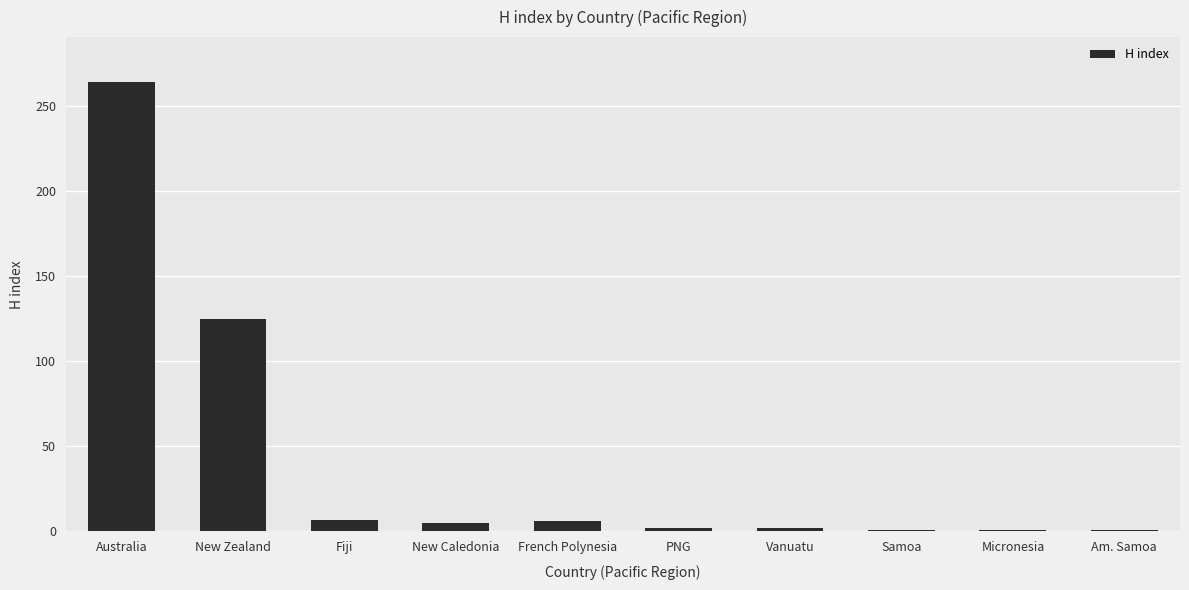

The chart shows a value of 7 at Fiji. True or false?

True